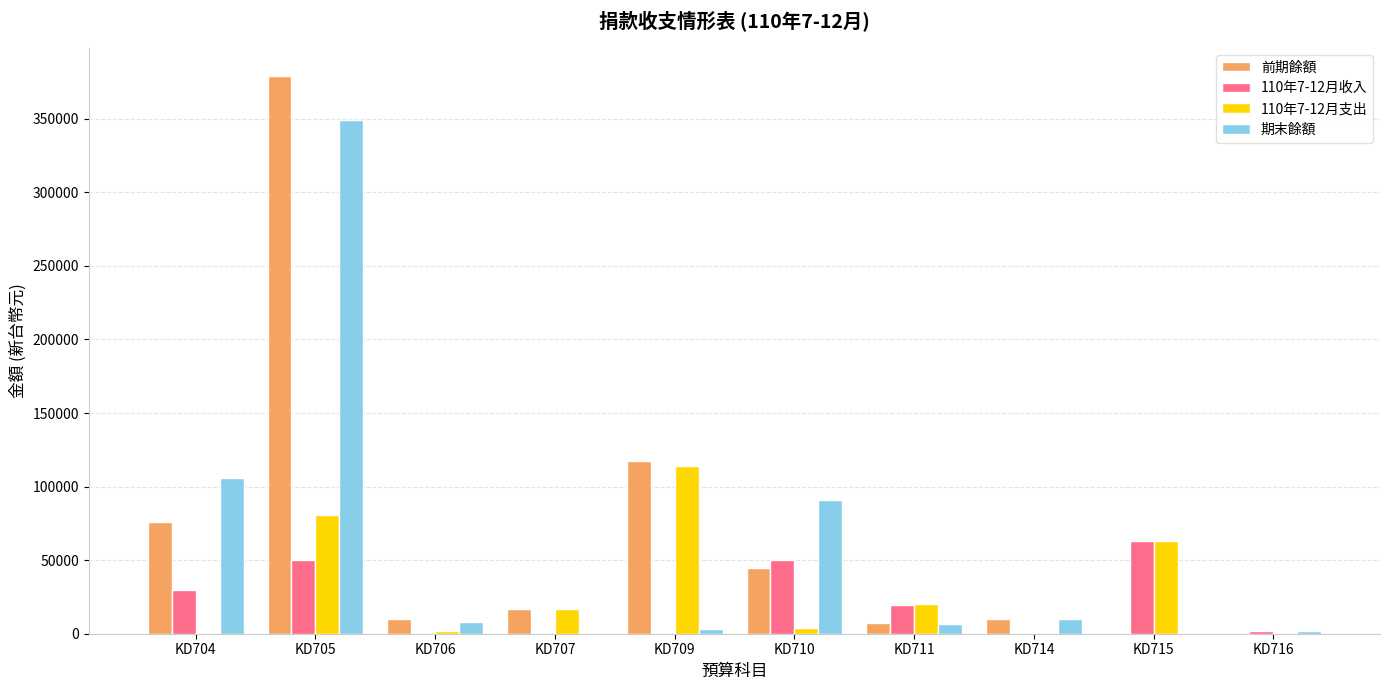

The value of 110年7-12月支出 at KD704 is 38165. True or false?

False